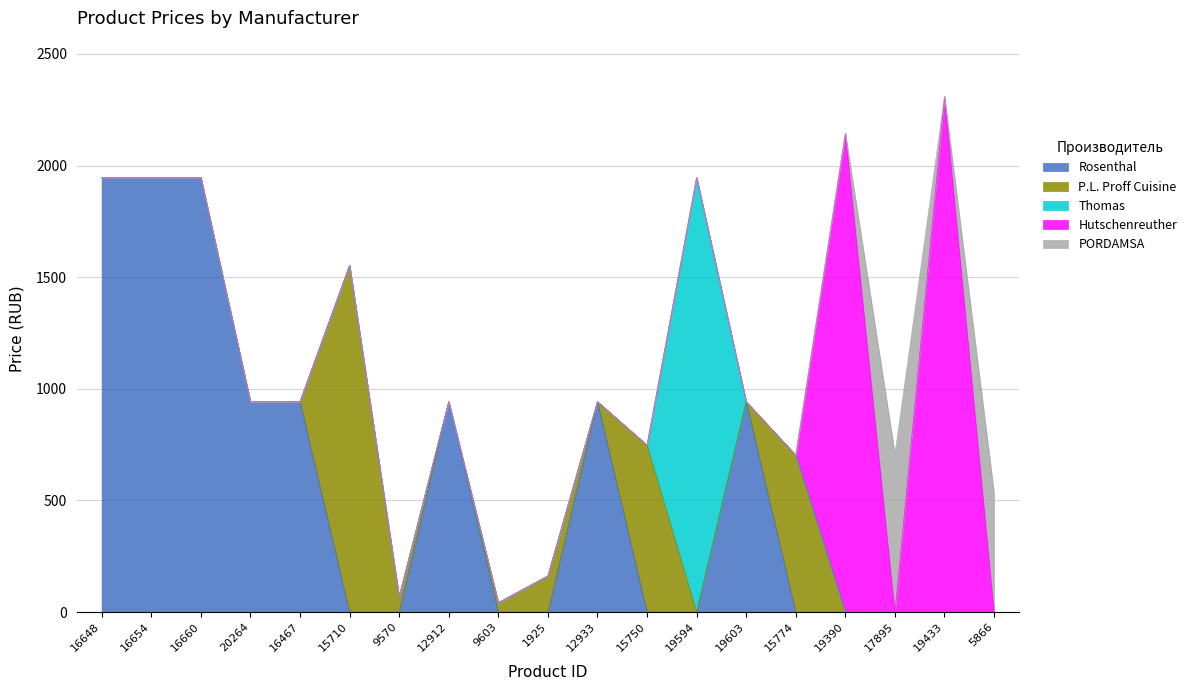

What position from the left is 16660?

3